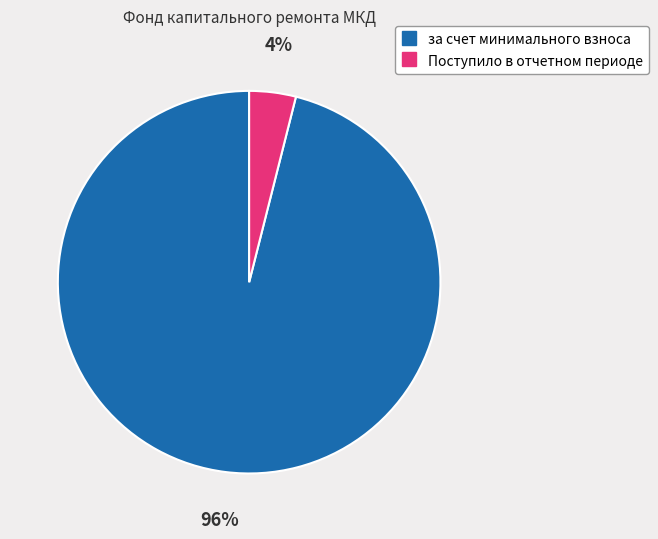

Is it true that за счет минимального взноса is 82% of the pie?

False